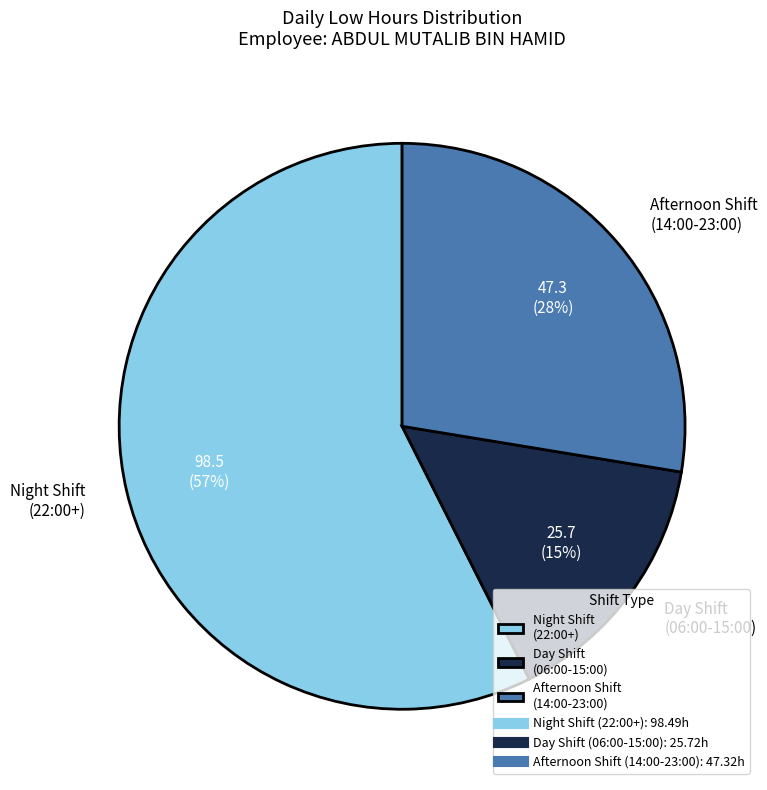

True or false: Day Shift (06:00-15:00) accounts for 9% of the total.

False